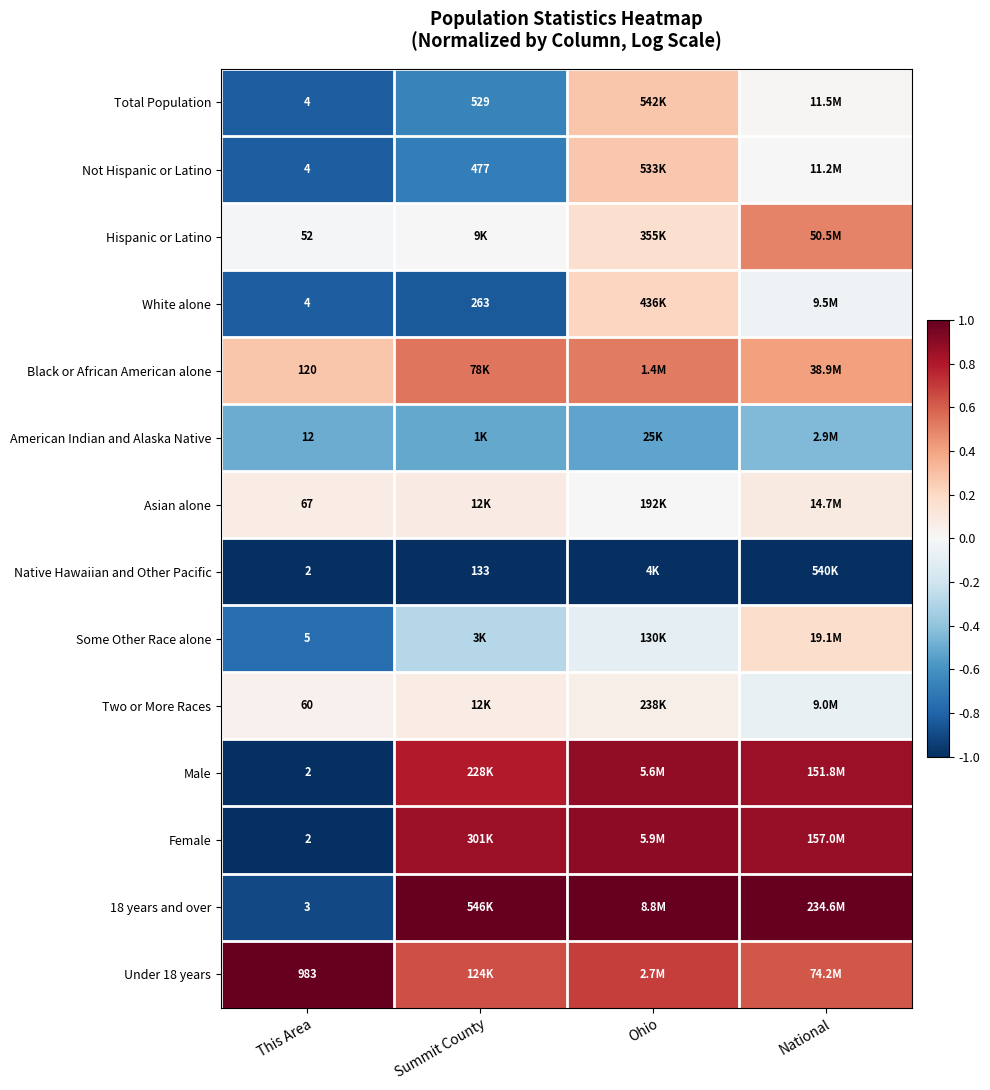

Where does the Total Population series first go above 0?

Ohio